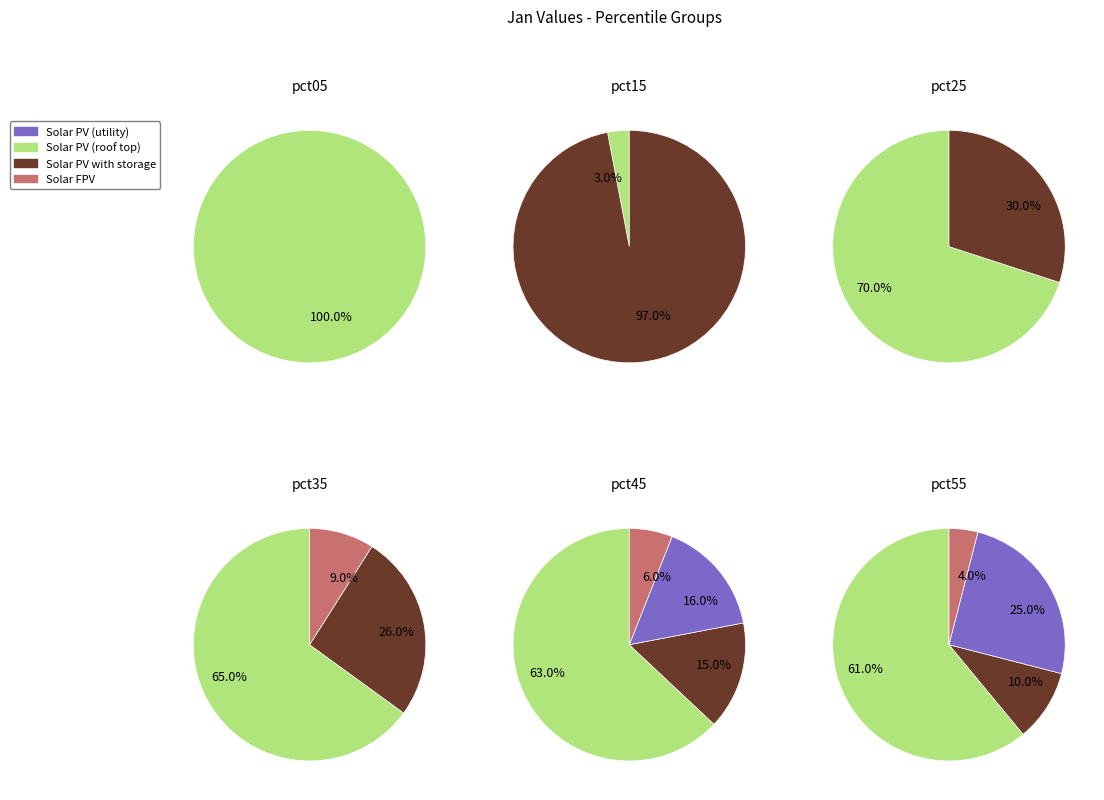

Which has a higher value, pct35 or pct55?

pct55